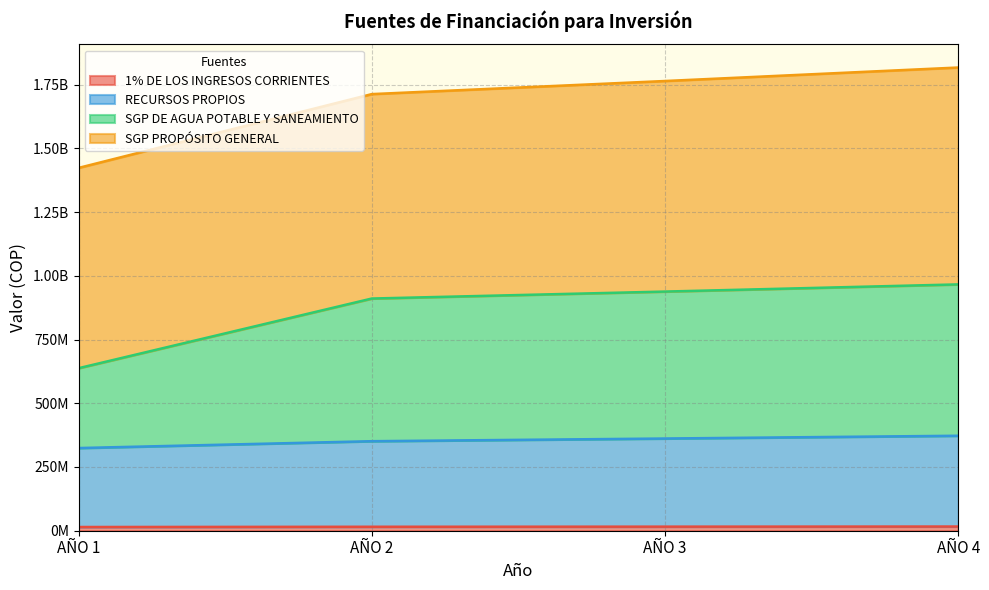

What is the difference between the second highest and minimum values in the 1% DE LOS INGRESOS CORRIENTES series?

1434810